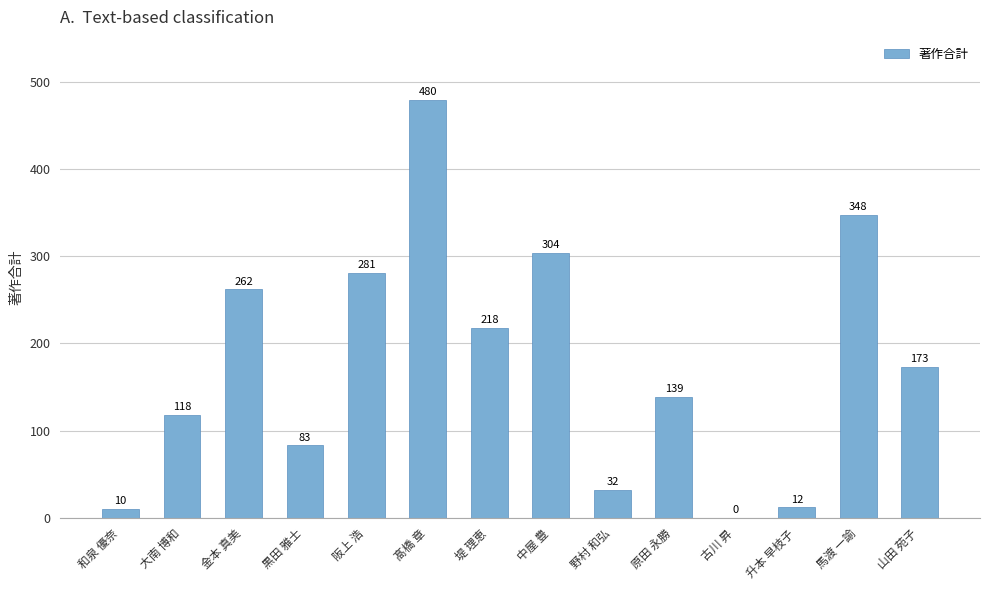

What is the sum of all values?

2460